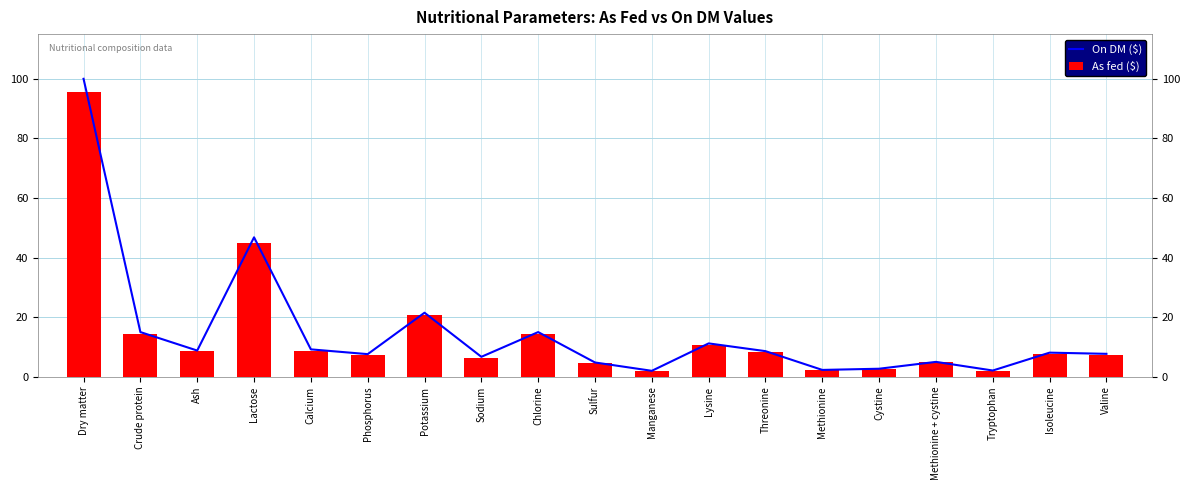

Which has a higher value, Calcium or Manganese?

Calcium